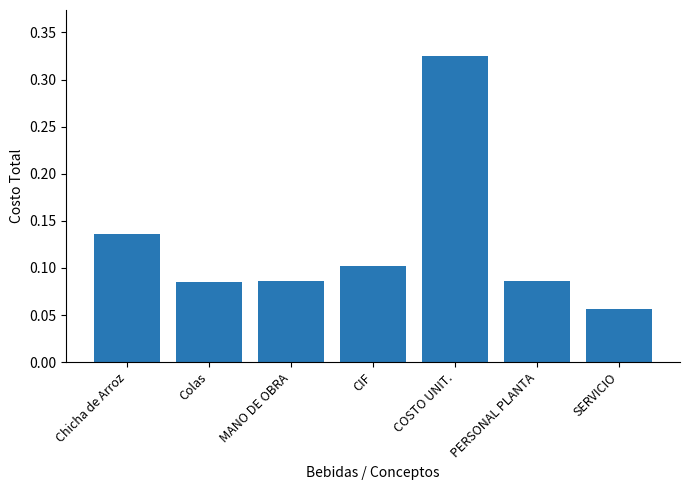

Which label corresponds to the smallest value in the chart?

SERVICIO